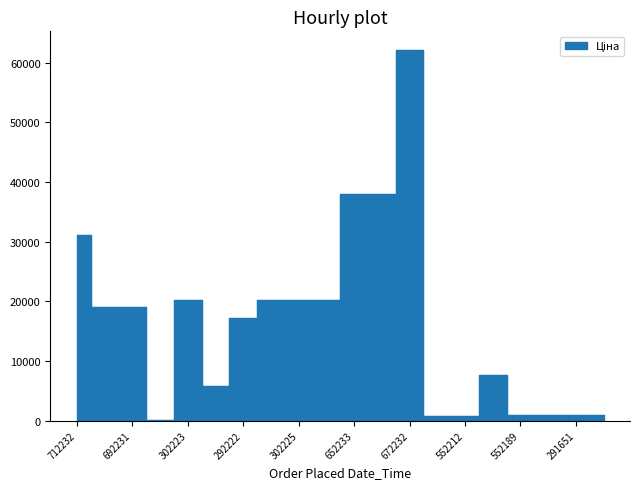

Approximately how many times larger is the value at 292222 compared to 692231?

0.9